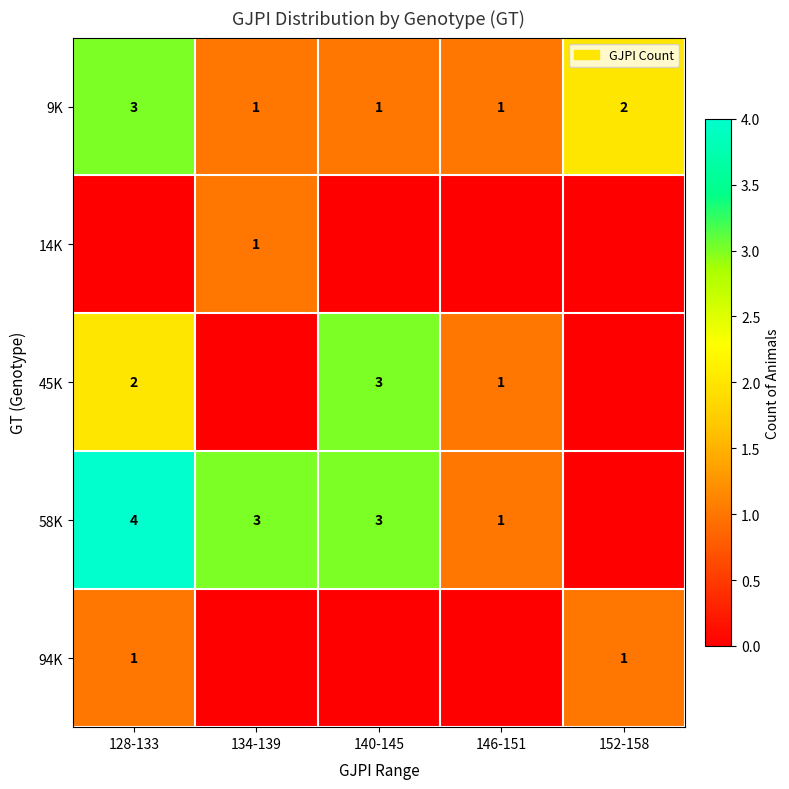

The 14K series shows 2 at 134-139. True or false?

False